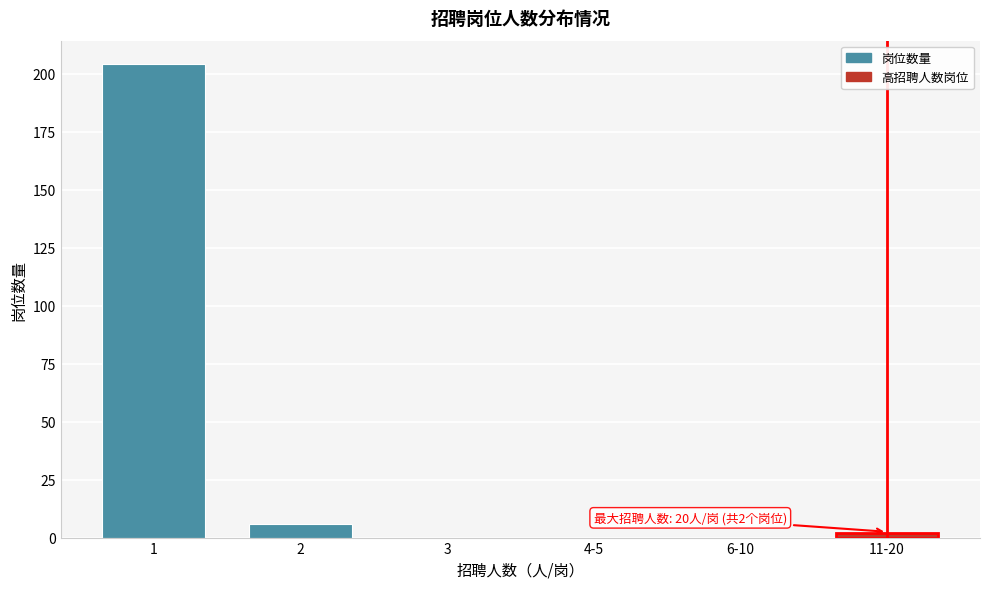

Reading left to right, extract all data points from this chart.

1=204	2=6	3=0	4-5=0	6-10=0	11-20=2